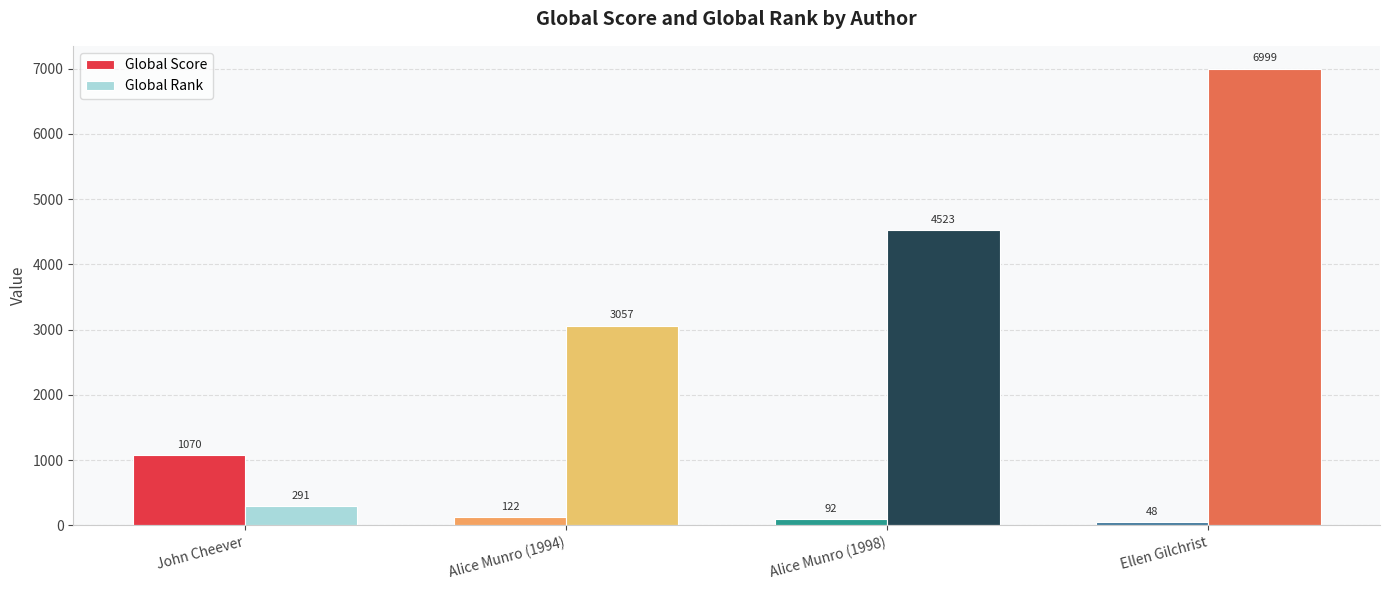

Where is Global Rank nearest to the value 3645?

Alice Munro (1994)